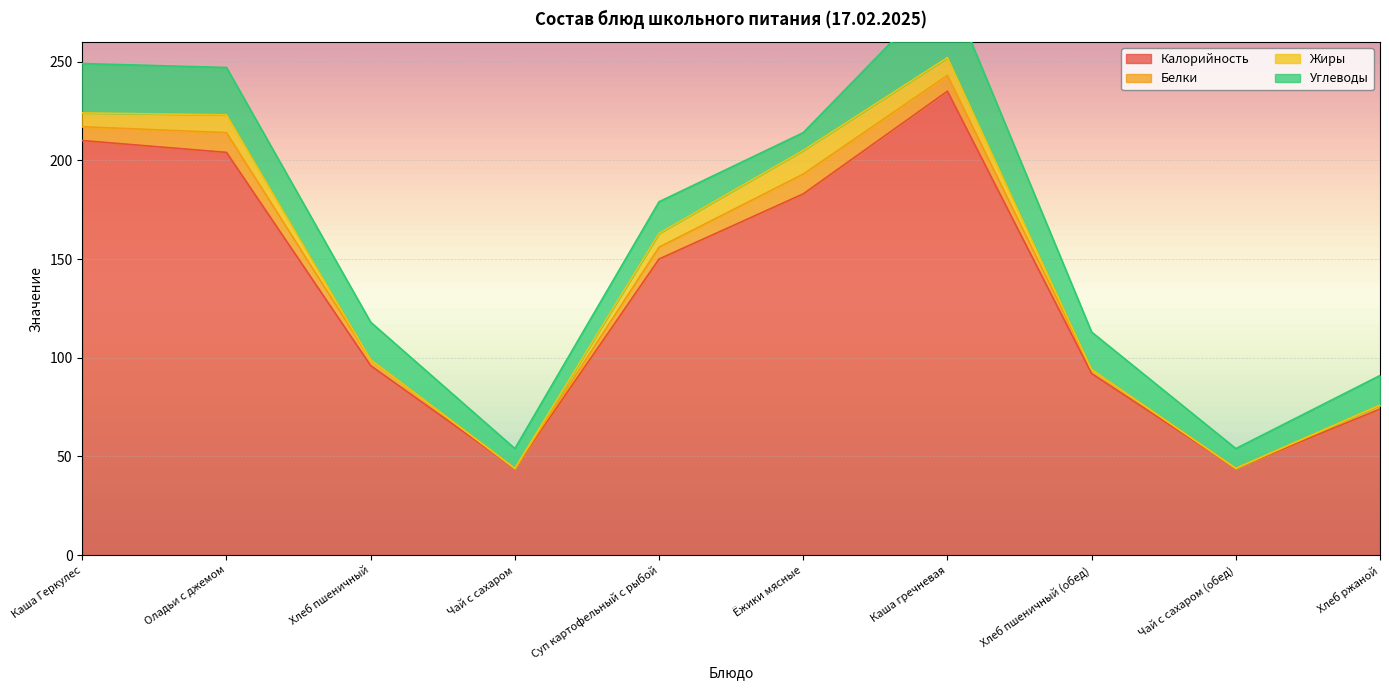

What is the label of the 5th point from the left?

Суп картофельный с рыбой